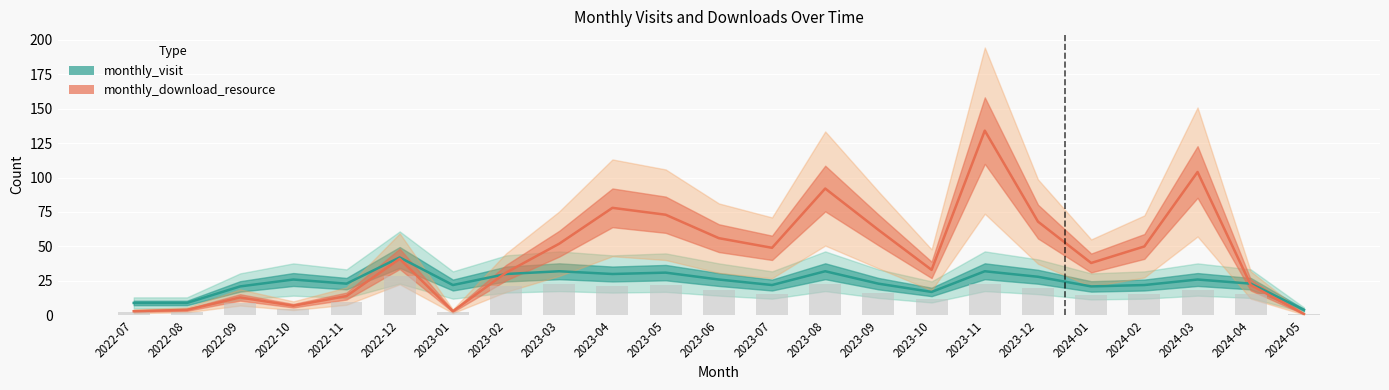

Reading left to right, transcribe all the data shown in this chart.

monthly_visit: 2022-07=9	2022-08=9	2022-09=21	2022-10=26	2022-11=23	2022-12=42	2023-01=22	2023-02=30	2023-03=32	2023-04=30	2023-05=31	2023-06=26	2023-07=22	2023-08=32	2023-09=23	2023-10=17	2023-11=32	2023-12=28	2024-01=21	2024-02=22	2024-03=26	2024-04=23	2024-05=4
monthly_download_resource: 2022-07=3	2022-08=4	2022-09=13	2022-10=7	2022-11=14	2022-12=41	2023-01=3	2023-02=31	2023-03=52	2023-04=78	2023-05=73	2023-06=56	2023-07=49	2023-08=92	2023-09=62	2023-10=33	2023-11=134	2023-12=68	2024-01=38	2024-02=50	2024-03=104	2024-04=22	2024-05=1